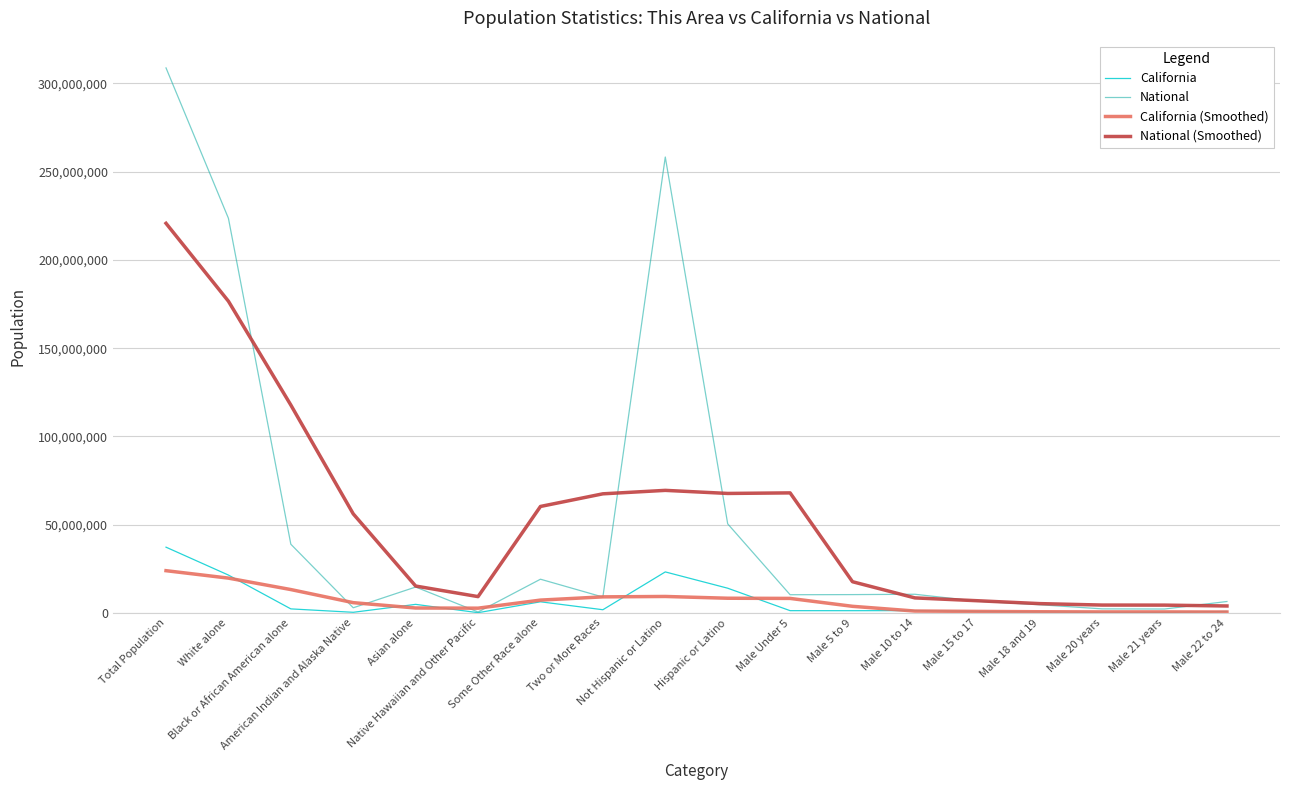

What are all the series names shown in the legend?

California, National, California (Smoothed), National (Smoothed)